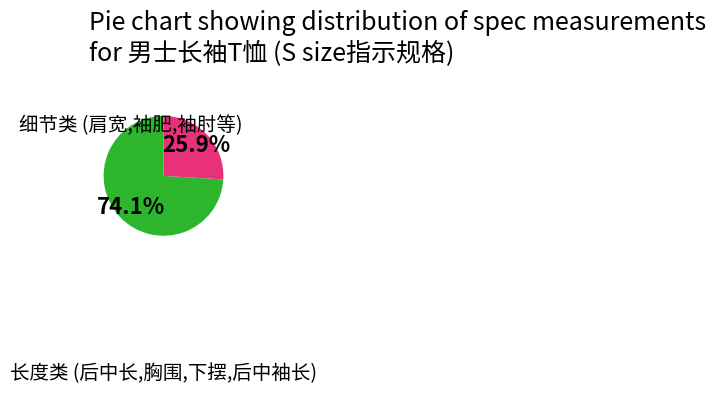

Is there a majority slice in this chart?

Yes